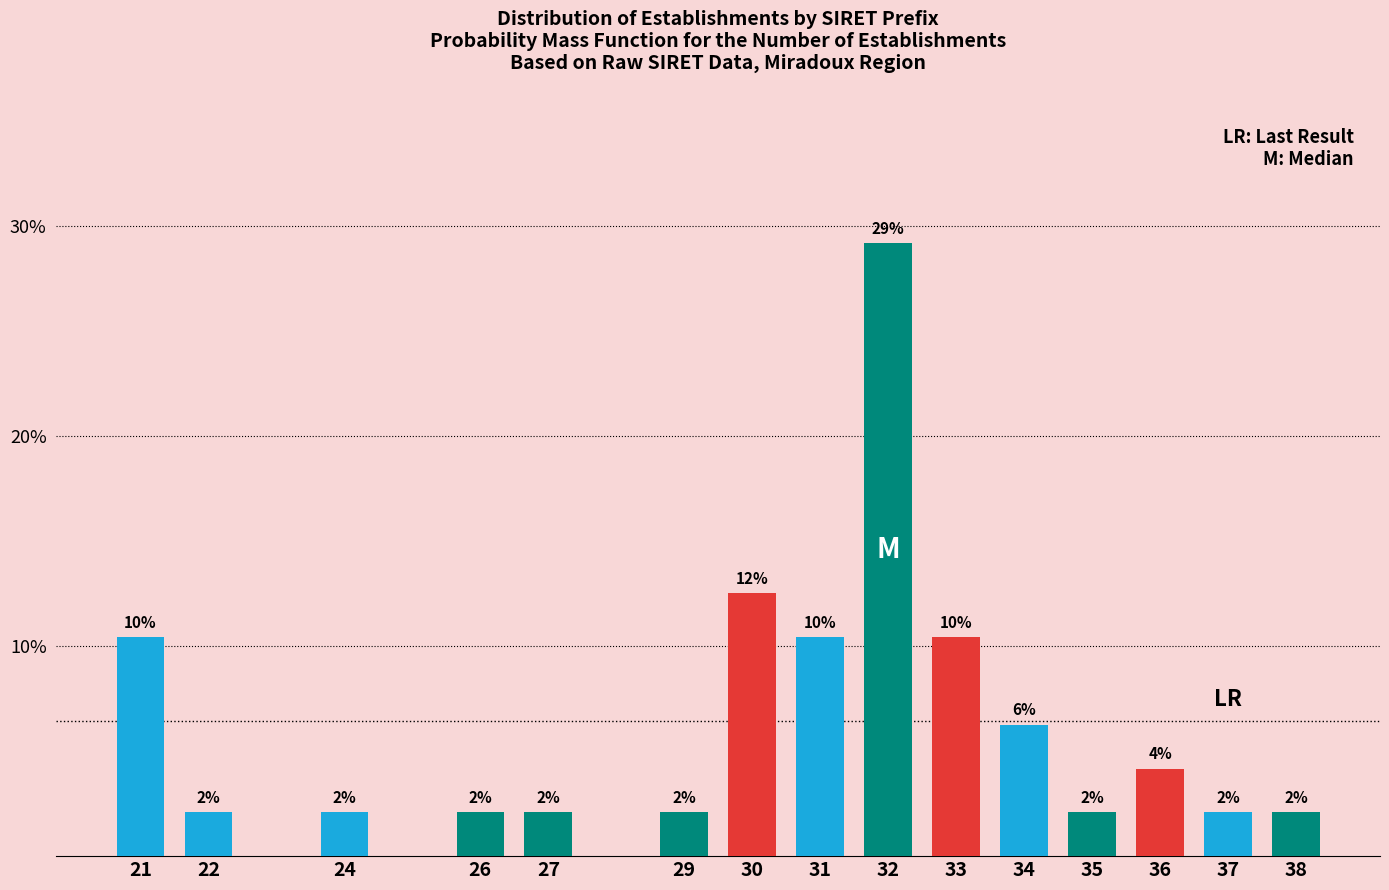

How many bars are there in total?

15